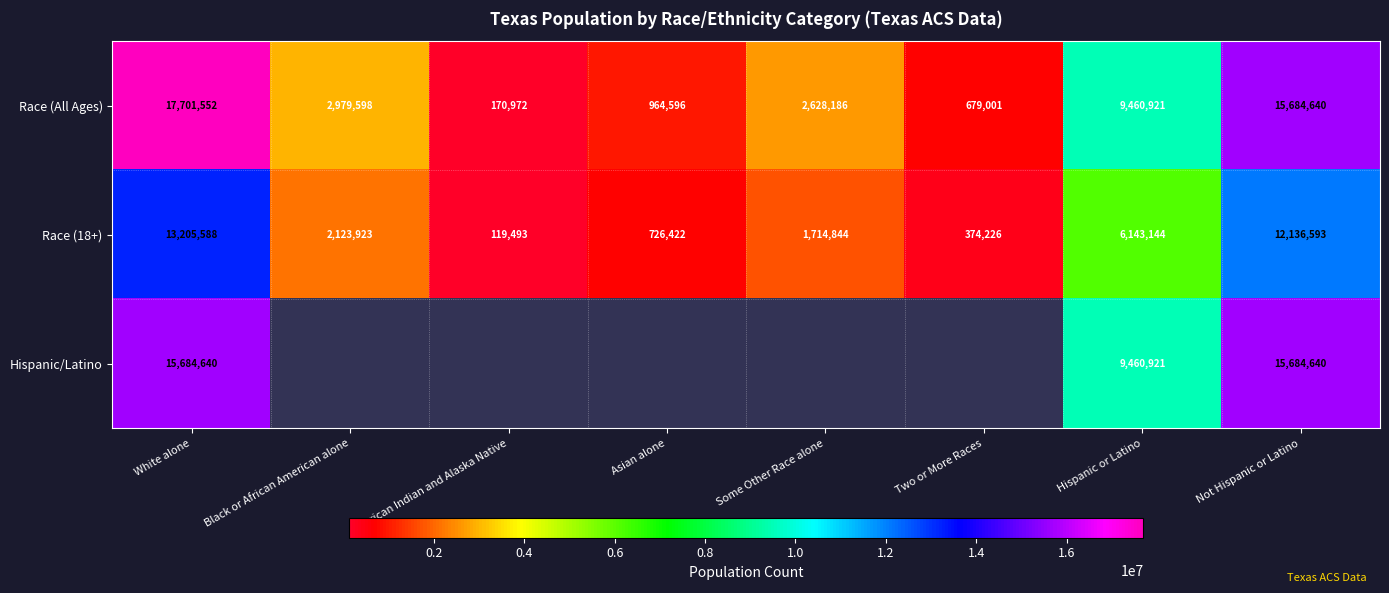

List the labels in order of Race (18+) value, smallest first.

American Indian and Alaska Native, Two or More Races, Asian alone, Some Other Race alone, Black or African American alone, Hispanic or Latino, Not Hispanic or Latino, White alone